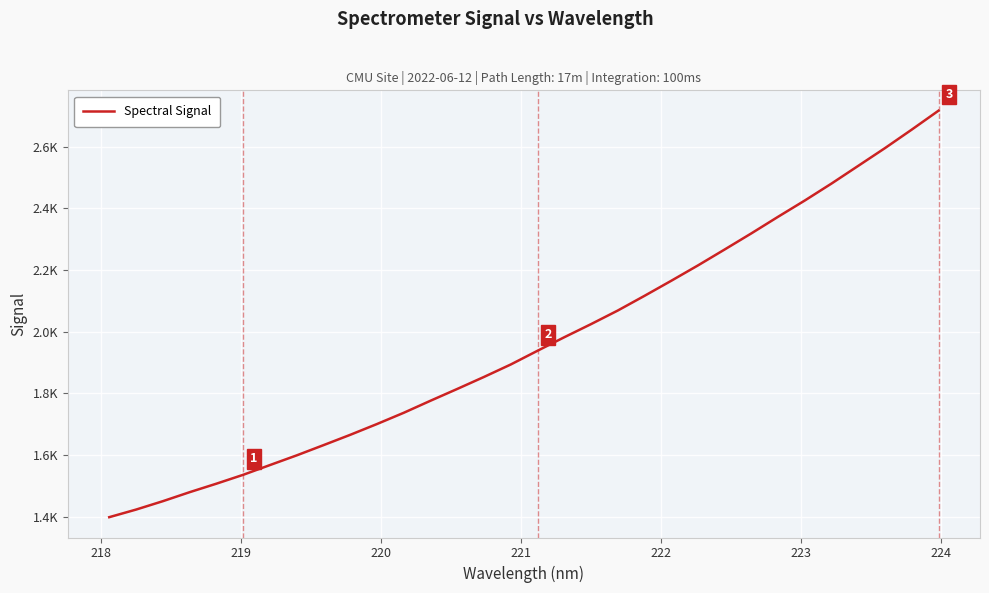

Is this an area chart (filled region under the line)?

No